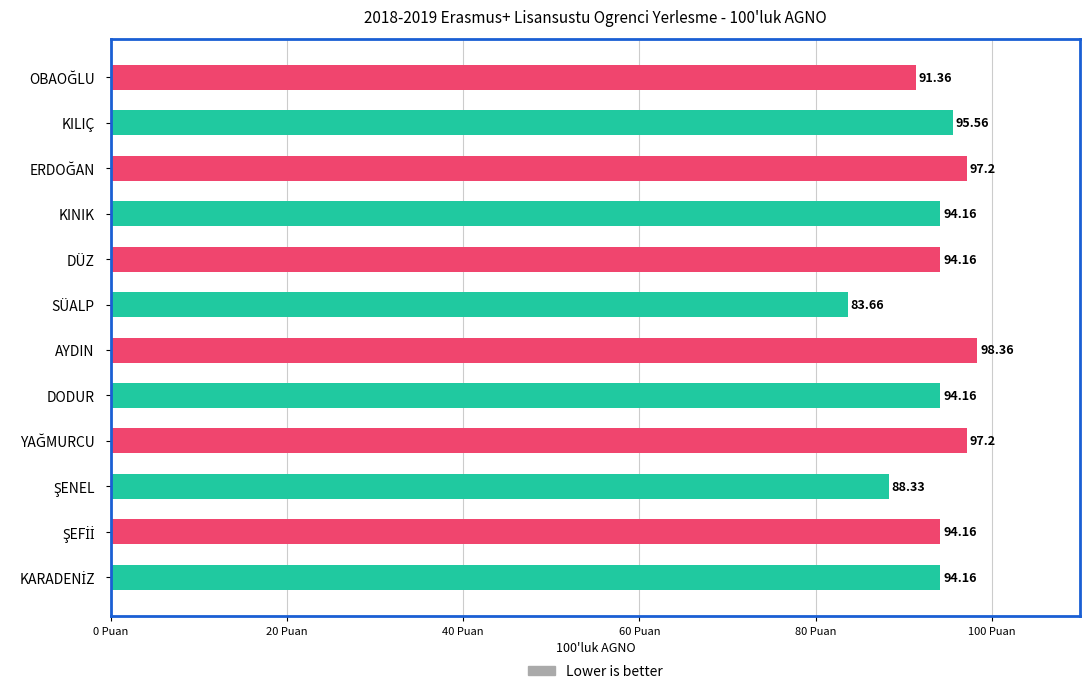

Which category has the highest value across all series?

AYDIN